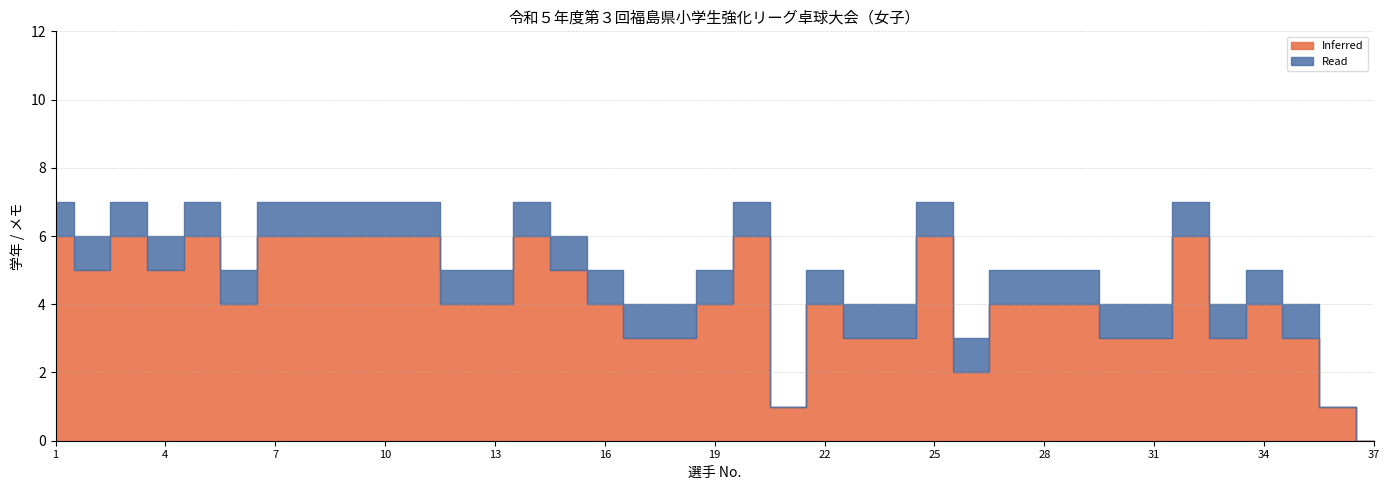

Is it true that Read equals 0 at 20?

False